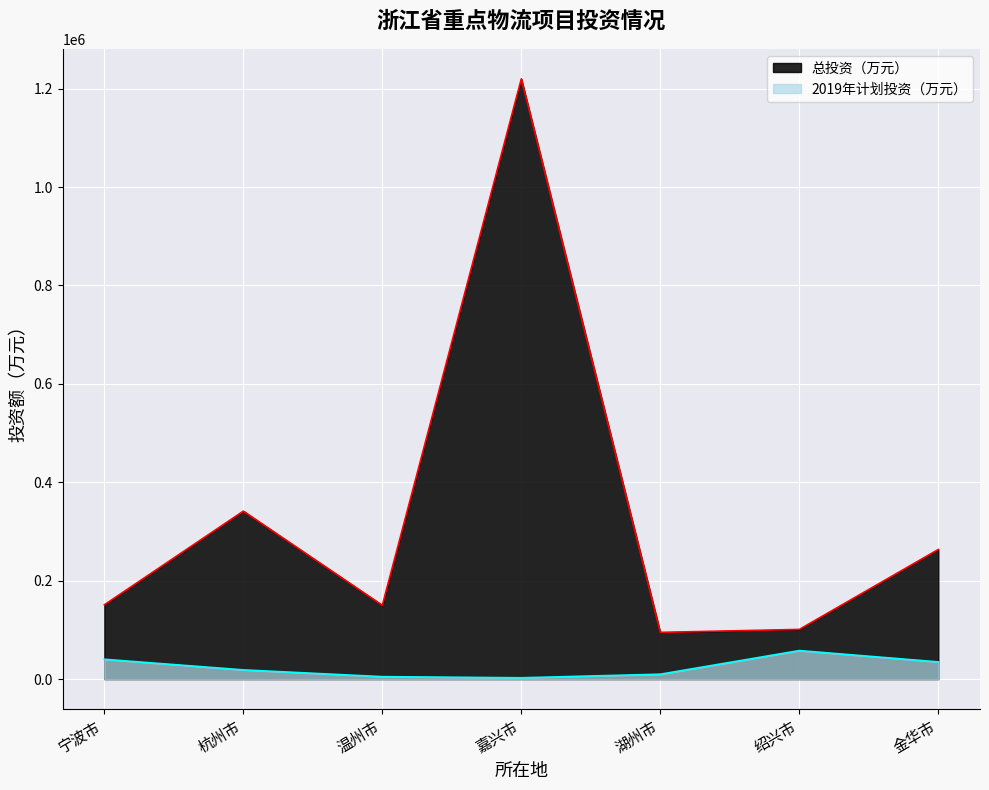

What is the lowest value of the 2019年计划投资（万元） series?

2700